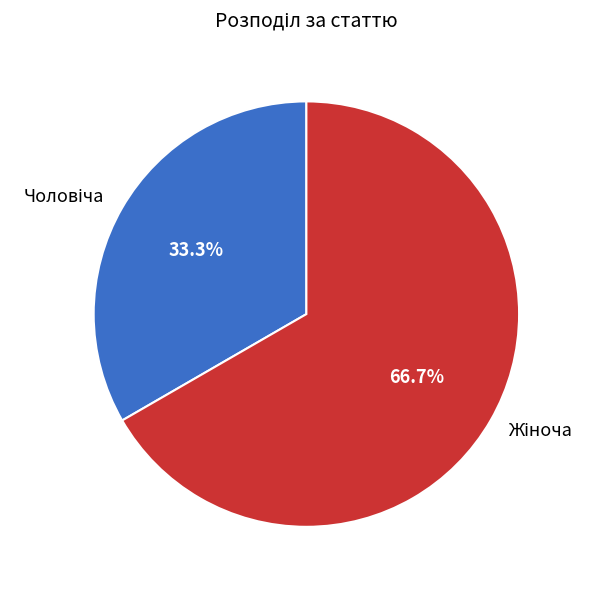

Does any single category account for the majority?

Yes